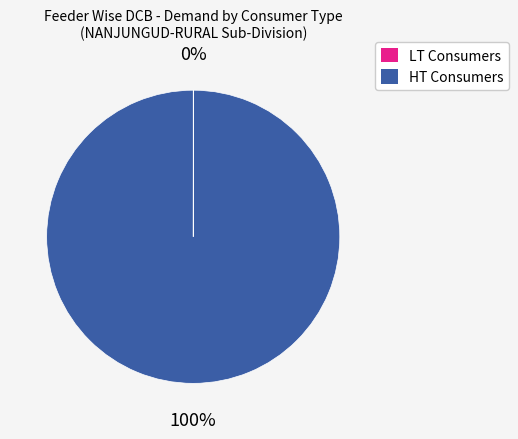

Is there a majority slice in this chart?

Yes